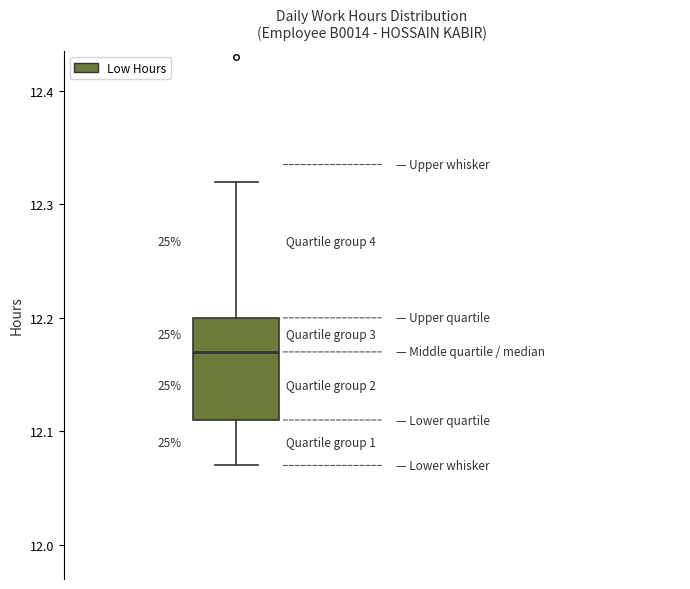

Transcribe this box plot: give where the median line is, the range the box spans, and where the two whiskers end, as read against the y-axis. The values are not printed on the chart, so give them approximately, as read against the axis.

median 12.17, box 12.11 to 12.20, whiskers 12.07 to 12.32